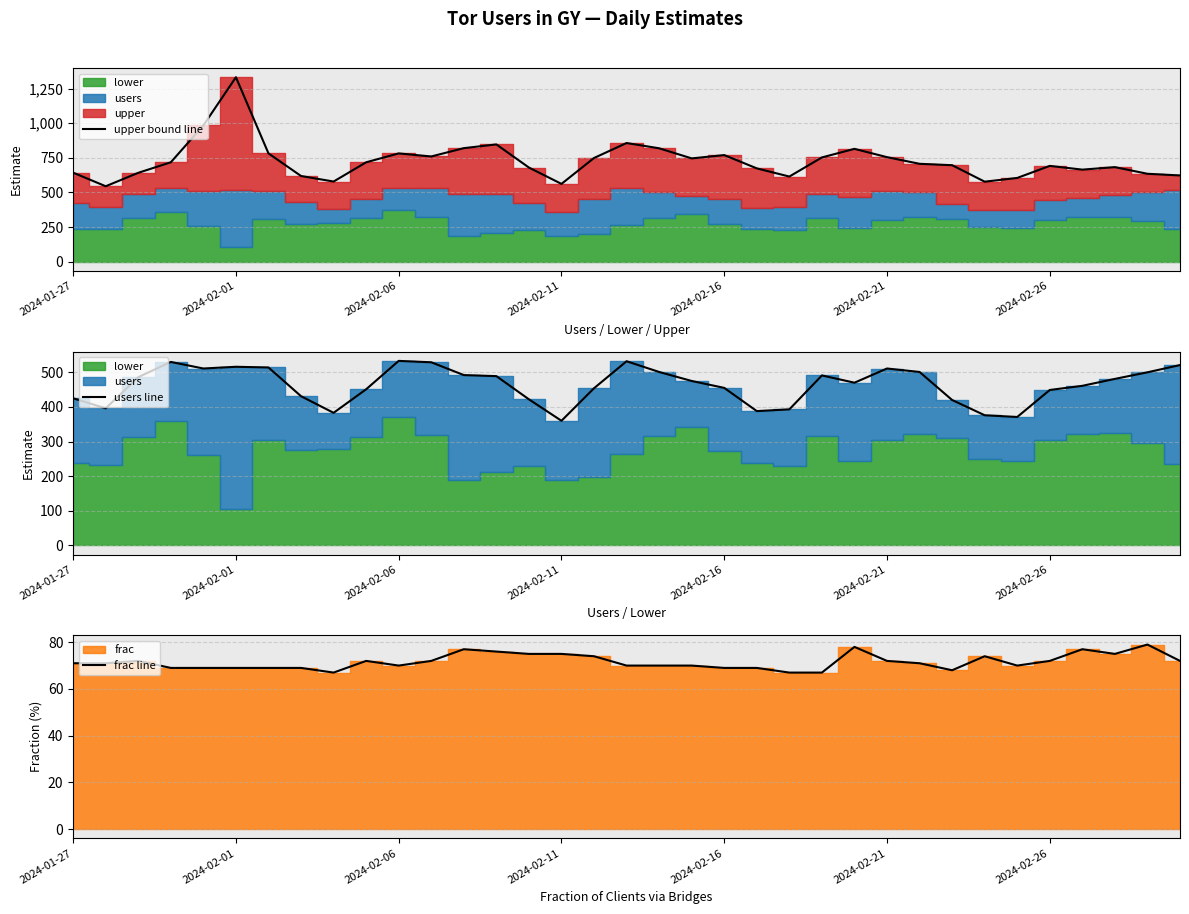

The value of upper bound line at 2024-01-27 is 292. True or false?

False